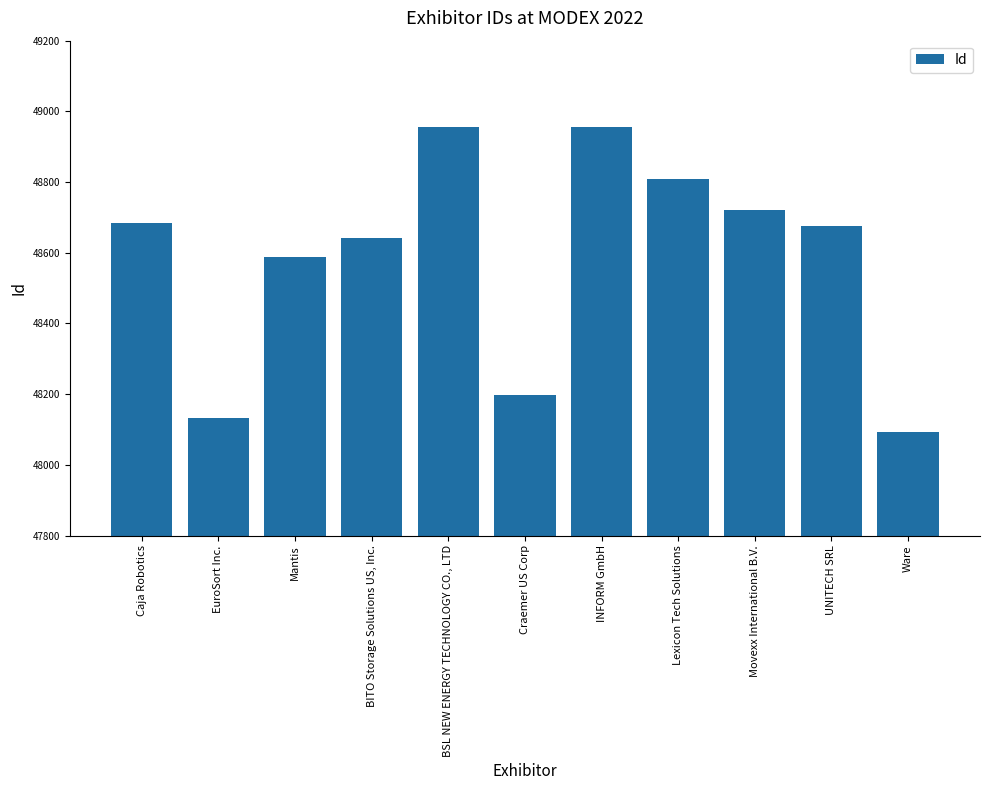

List the labels in order of value, smallest first.

Ware, EuroSort Inc., Craemer US Corp, Mantis, BITO Storage Solutions US, Inc., UNITECH SRL, Caja Robotics, Movexx International B.V., Lexicon Tech Solutions, BSL NEW ENERGY TECHNOLOGY CO., LTD, INFORM GmbH